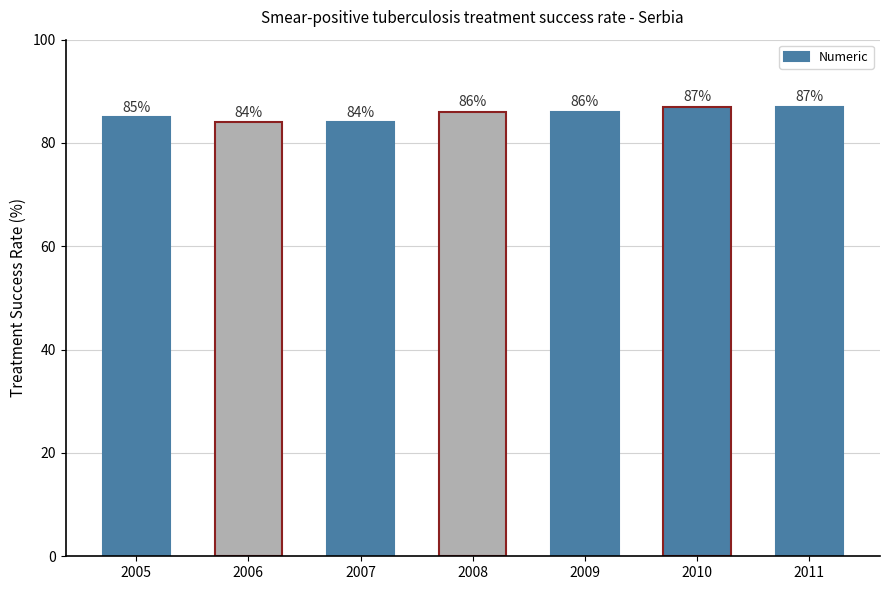

Where is the data nearest to the value 85?

2005